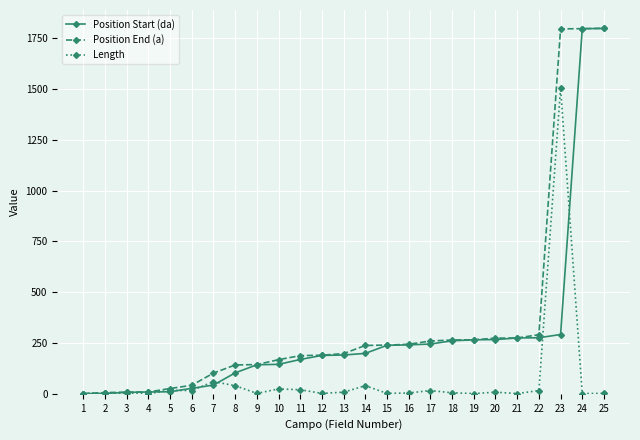

True or false: Length has more than 0 interior local peaks.

True